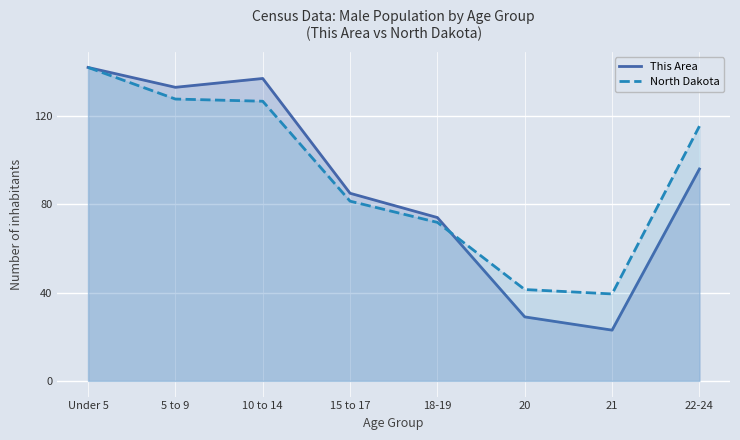

Is the value of North Dakota at 15 to 17 greater than the value of This Area at 20?

Yes